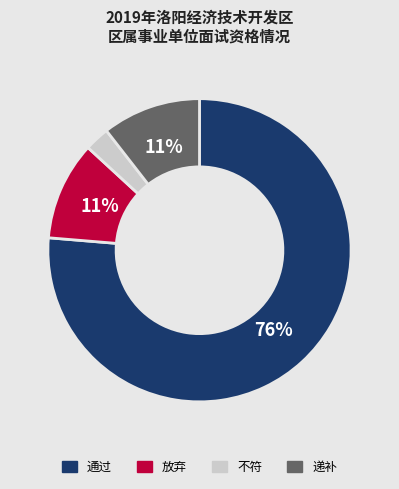

Do 不符 and 递补 together represent more than half of the pie?

No